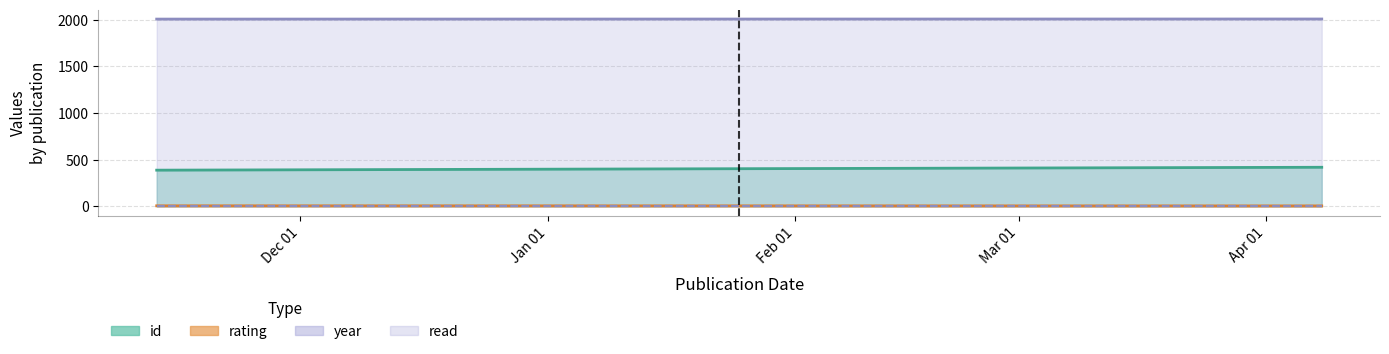

What are all the series names shown in the legend?

id, rating, year, read